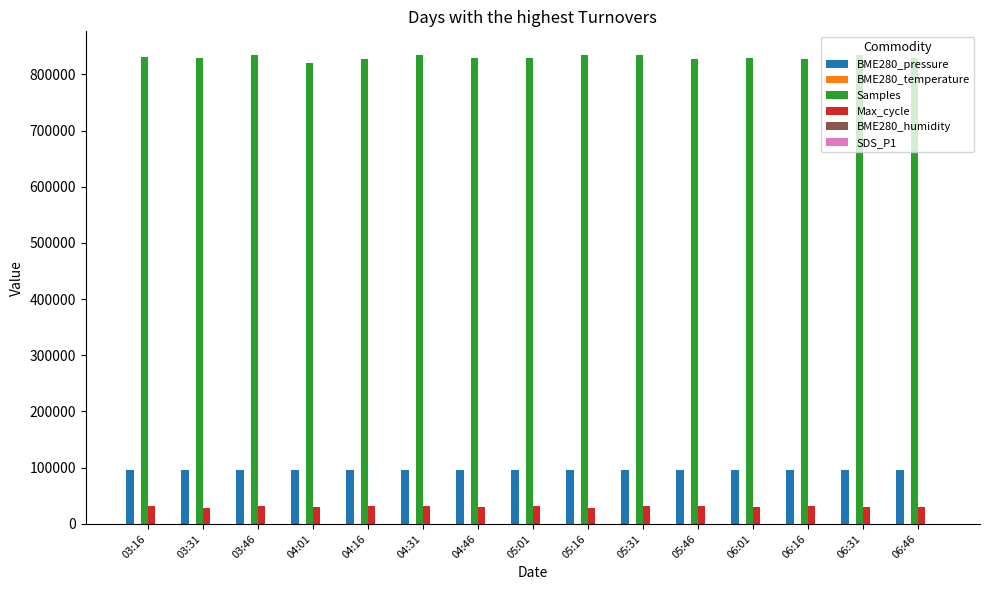

Are the bars horizontal?

No